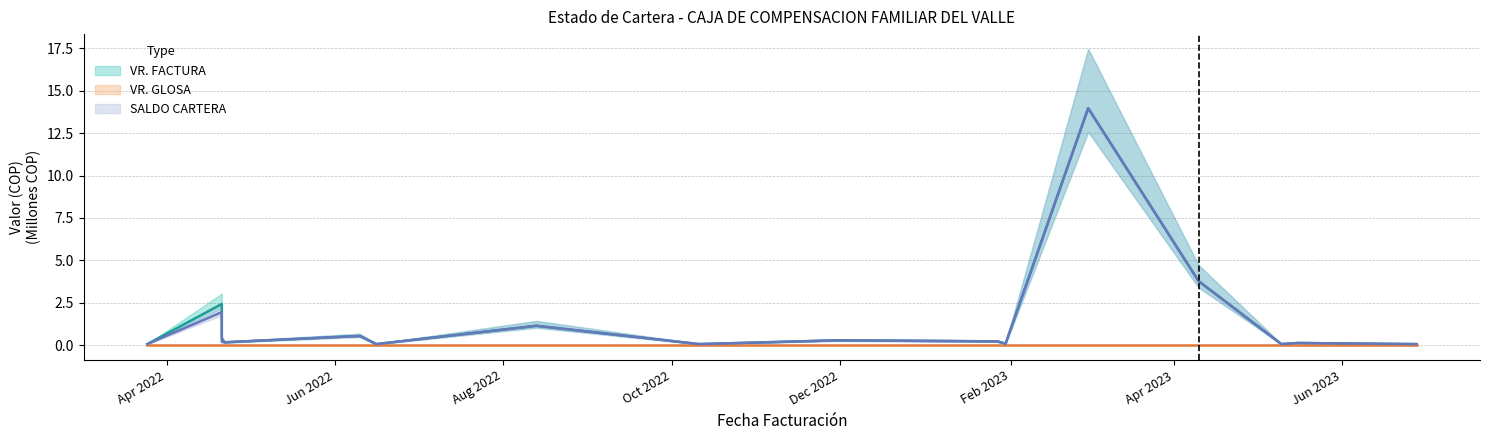

The SALDO CARTERA series shows 0.1 at 2023-06-28. True or false?

True